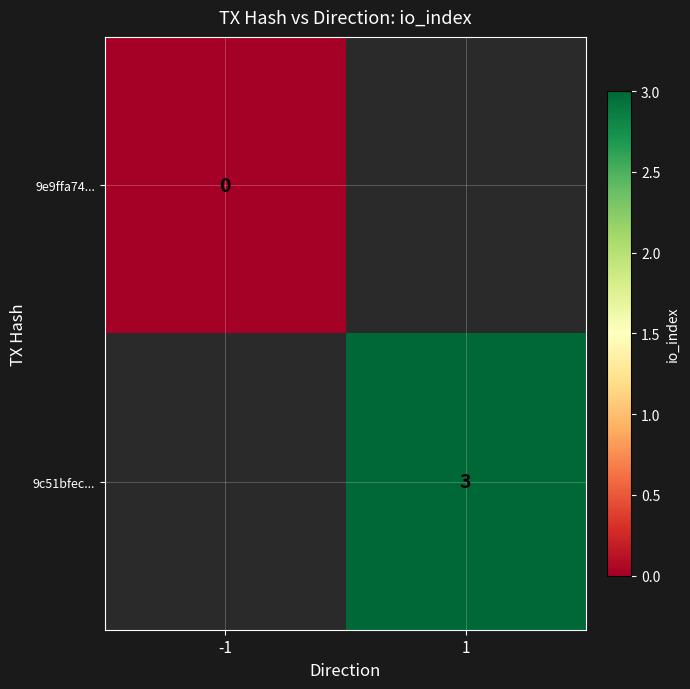

The value of 9c51bfec... at 1 is 3. True or false?

True